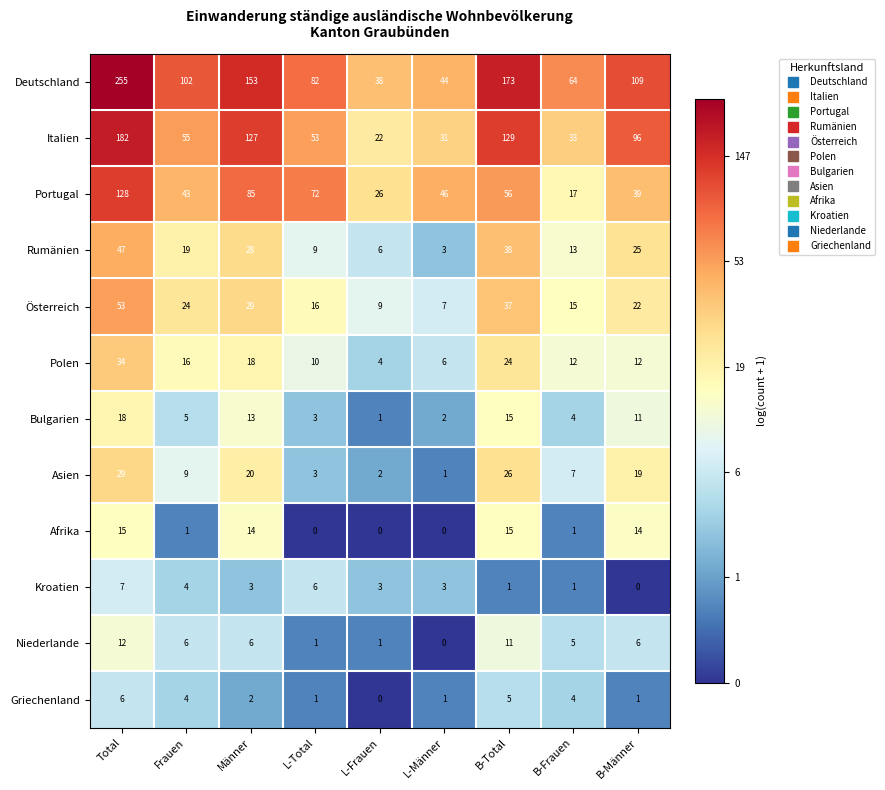

The value of Portugal at B-Total is 100. True or false?

False